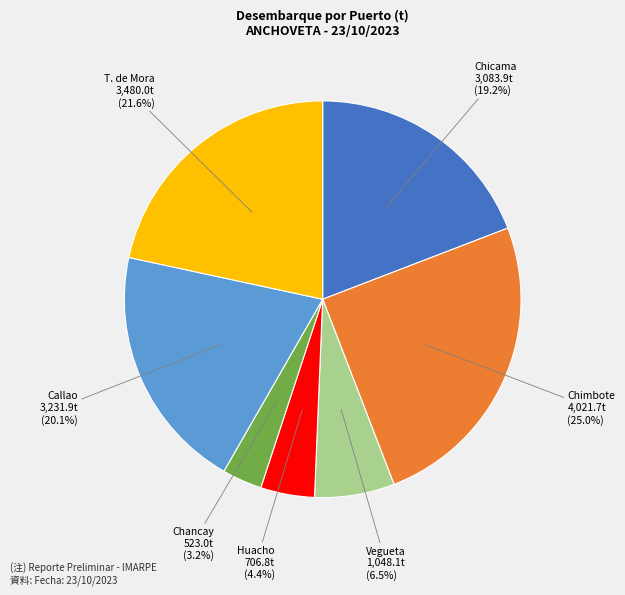

Count the number of slices in the pie.

7